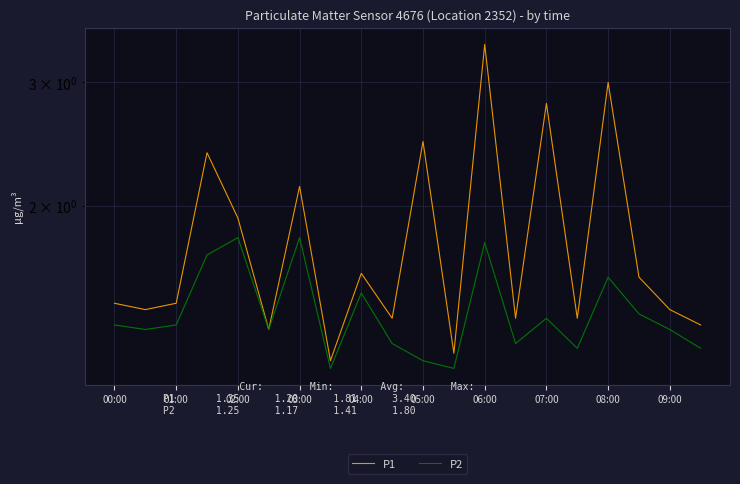

What is the difference between the highest and lowest values at 02:00?

0.1